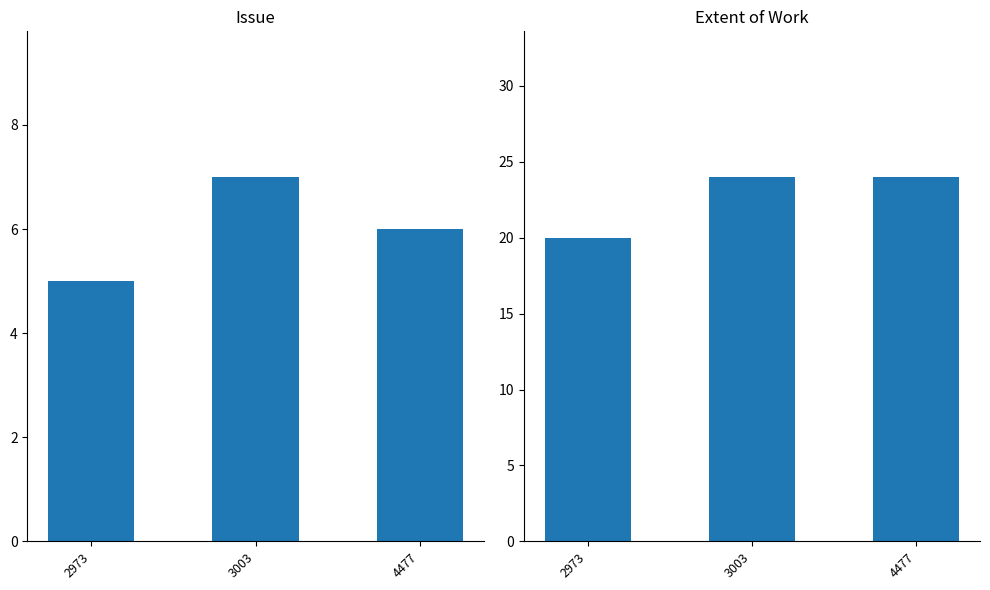

True or false: Extent of Work has a value of 37 at 3003.

False